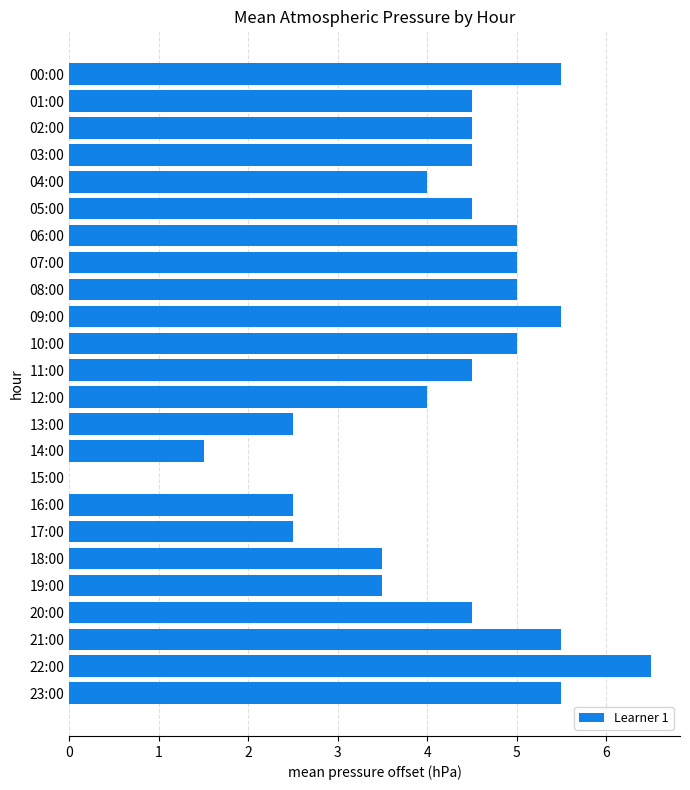

Reading top to bottom, transcribe all the data shown in this chart.

00:00=5.5	01:00=4.5	02:00=4.5	03:00=4.5	04:00=4.0	05:00=4.5	06:00=5.0	07:00=5.0	08:00=5.0	09:00=5.5	10:00=5.0	11:00=4.5	12:00=4.0	13:00=2.5	14:00=1.5	15:00=0.0	16:00=2.5	17:00=2.5	18:00=3.5	19:00=3.5	20:00=4.5	21:00=5.5	22:00=6.5	23:00=5.5